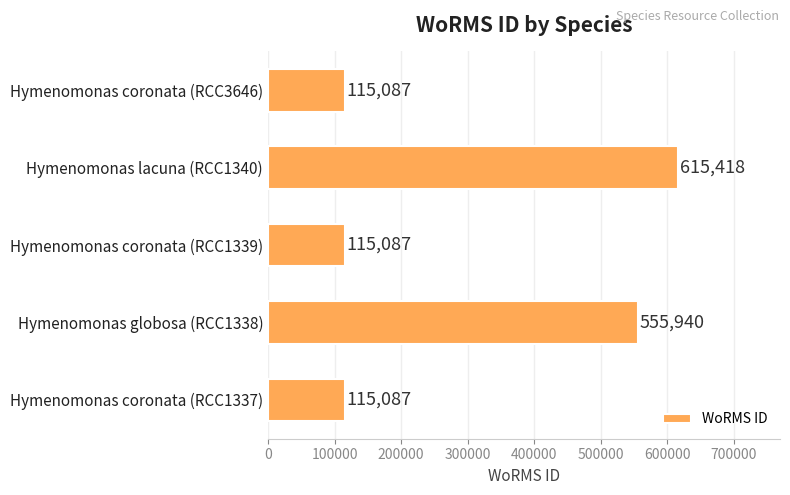

What is the sum of all values?

1516619